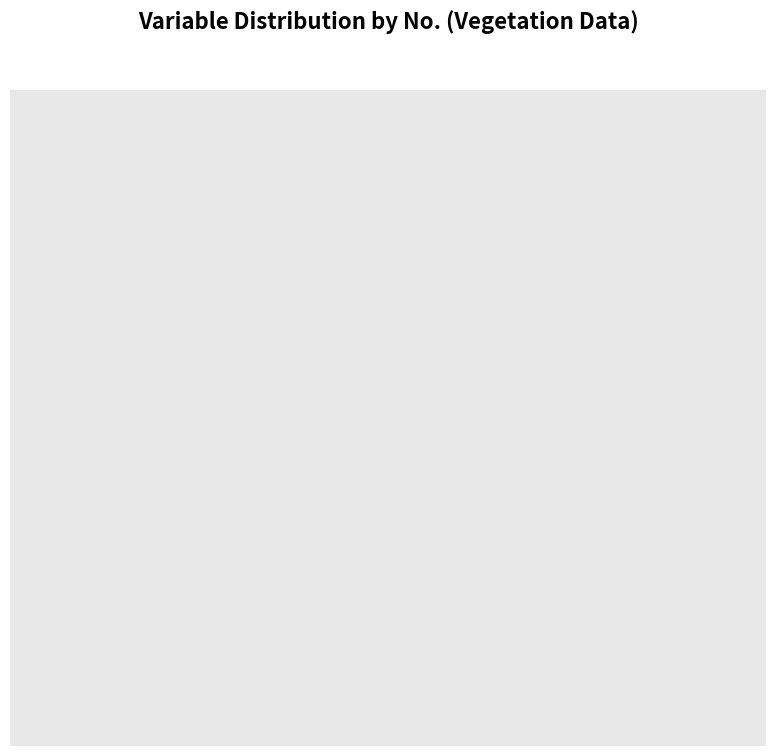

How many slices are in this pie chart?

13